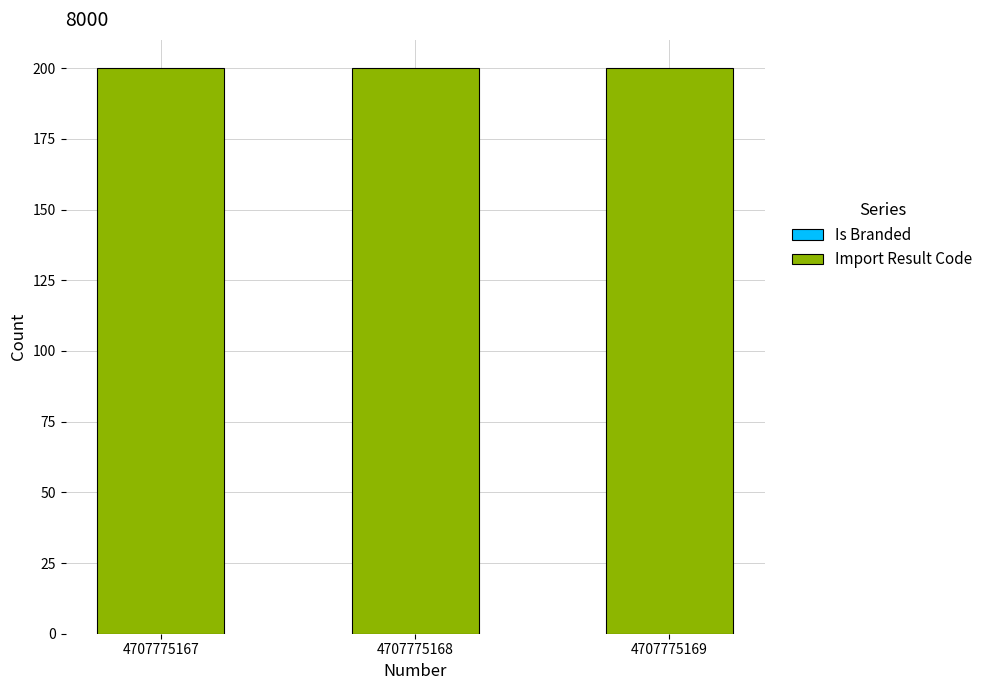

What is the value of the Import Result Code bar at the 1st from the left?

200